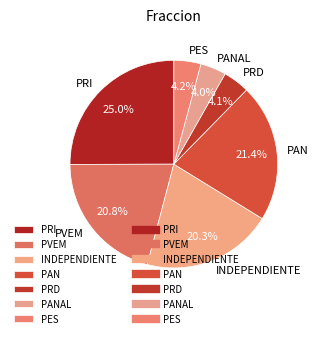

Count the number of slices in the pie.

7